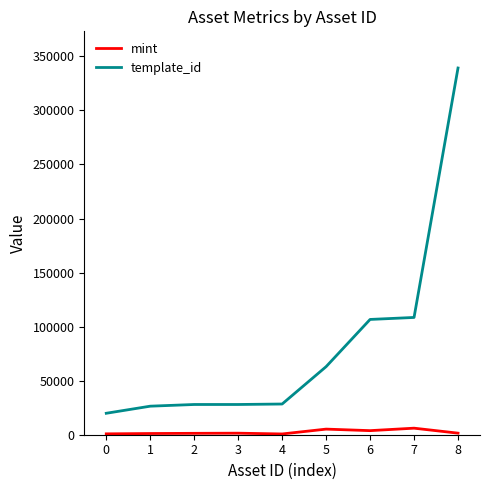

What is the average value of the template_id series?

83101